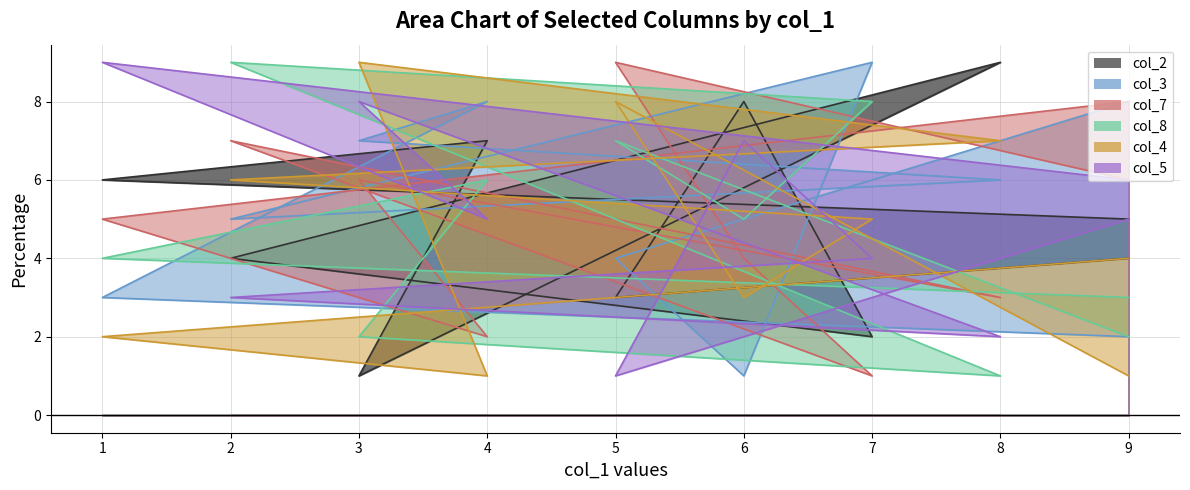

Reading right to left, what are all the values shown in this chart?

col_2: 9=4	5=3	6=8	7=2	2=4	8=9	3=1	4=7	1=6	9=5
col_3: 9=8	5=4	6=1	7=9	2=5	8=6	3=7	4=8	1=3	9=2
col_7: 9=6	5=9	6=4	7=1	2=7	8=3	3=6	4=2	1=5	9=8
col_8: 9=2	5=7	6=5	7=8	2=9	8=1	3=2	4=6	1=4	9=3
col_4: 9=1	5=8	6=3	7=5	2=6	8=7	3=9	4=1	1=2	9=4
col_5: 9=5	5=1	6=7	7=4	2=3	8=2	3=8	4=5	1=9	9=6